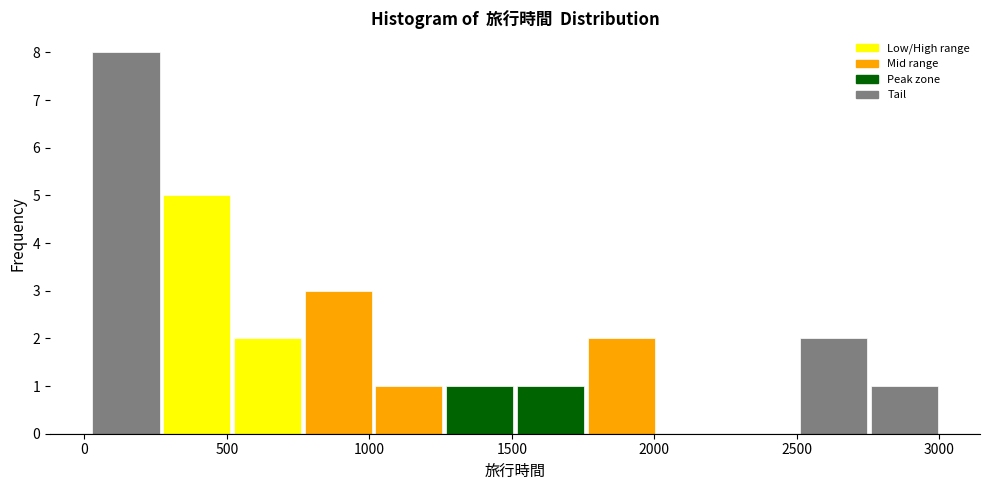

Reading left to right, transcribe this chart: for each bar, give the range it covers on the x-axis and its height. Neither the bar edges nor the heights are printed on the chart, so give them approximately, as read against the axes.

0 to 250: 8
250 to 500: 5
500 to 750: 2
750 to 1000: 3
1000 to 1250: 1
1250 to 1500: 1
1500 to 1750: 1
1750 to 2000: 2
2000 to 2250: 0
2250 to 2500: 0
2500 to 2750: 2
2750 to 3000: 1